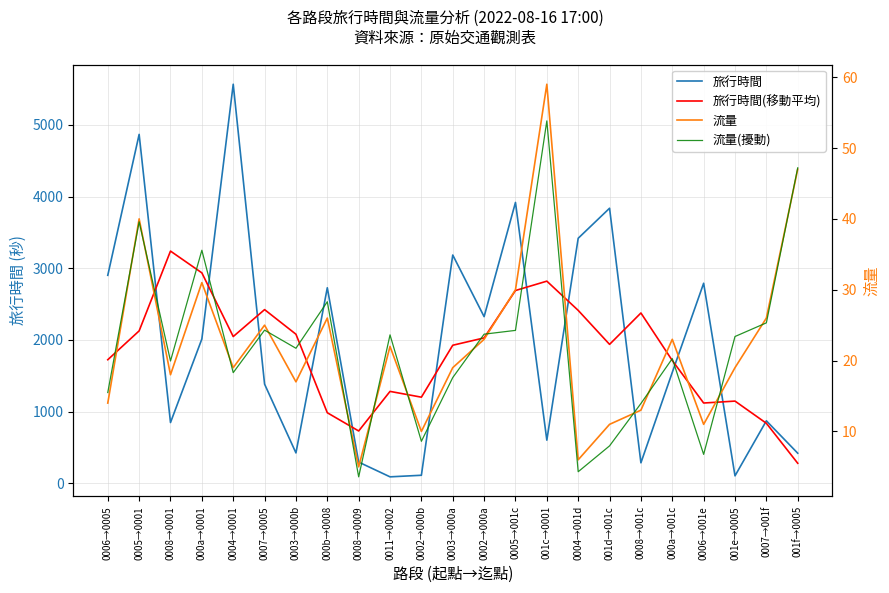

True or false: 流量 has a value of 23.0 at 0002→000a.

True